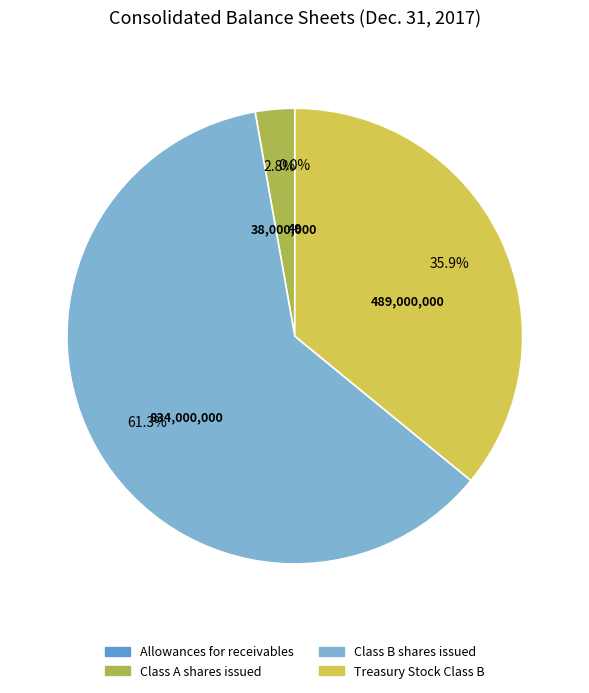

To the nearest percent, what is the difference between the Class B shares issued and Treasury Stock Class B slice percentages?

25%